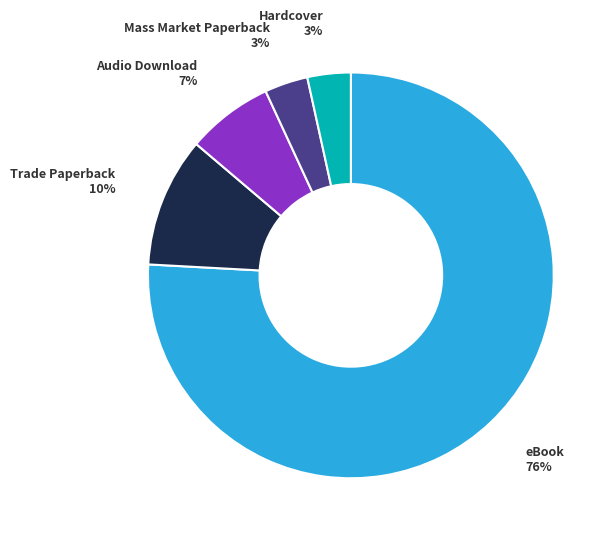

Is there a majority slice in this chart?

Yes